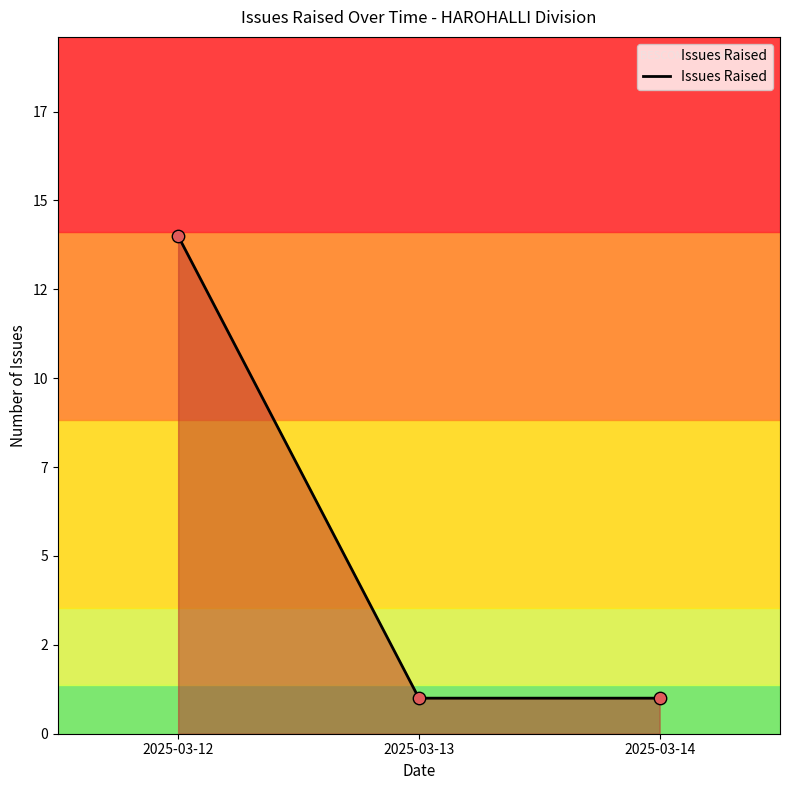

Does the chart have visible grid lines?

No